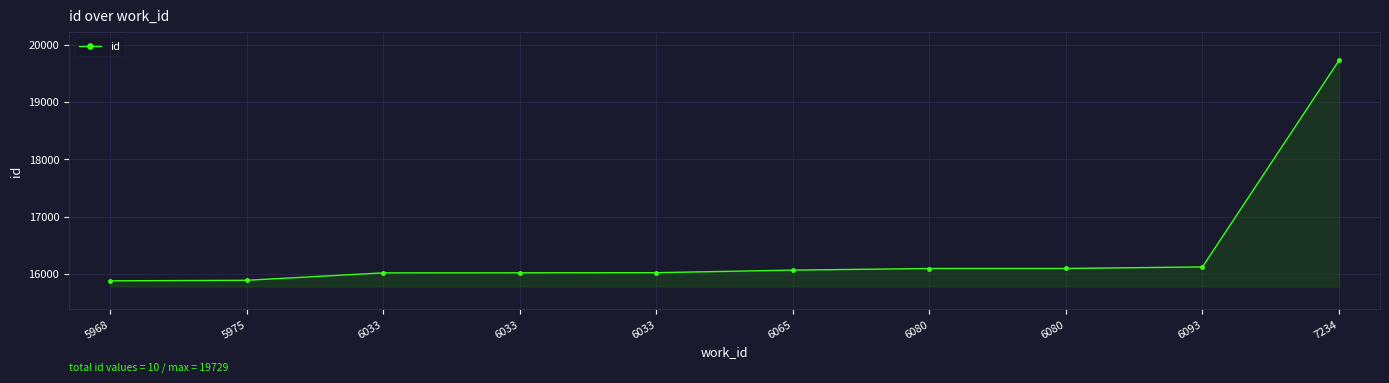

List the labels in order of value, largest first.

7234, 6093, 6080, 6080, 6065, 6033, 6033, 6033, 5975, 5968